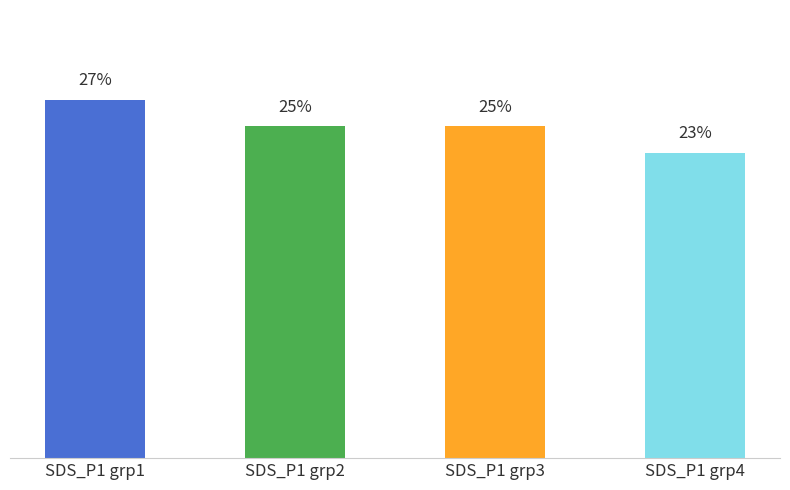

Where does the data first go above 25?

SDS_P1 grp1